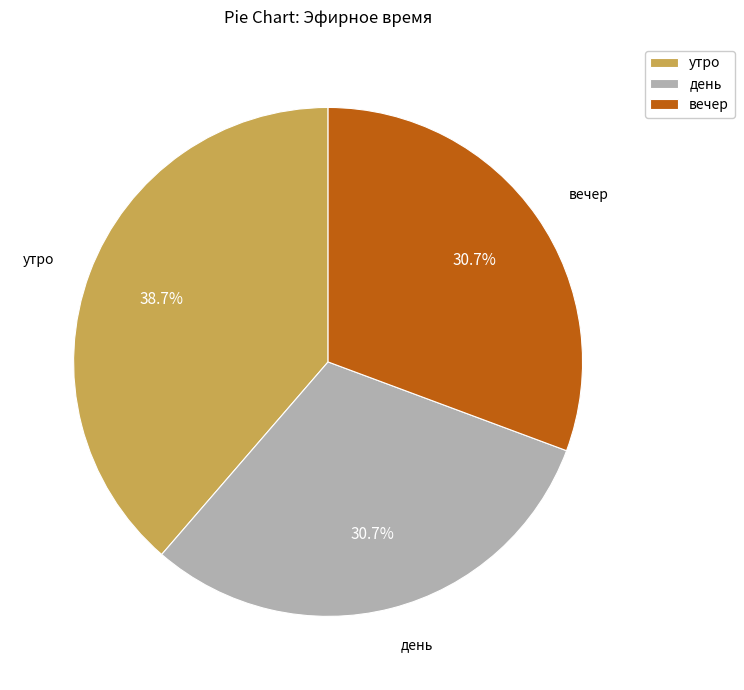

Count the number of slices in the pie.

3